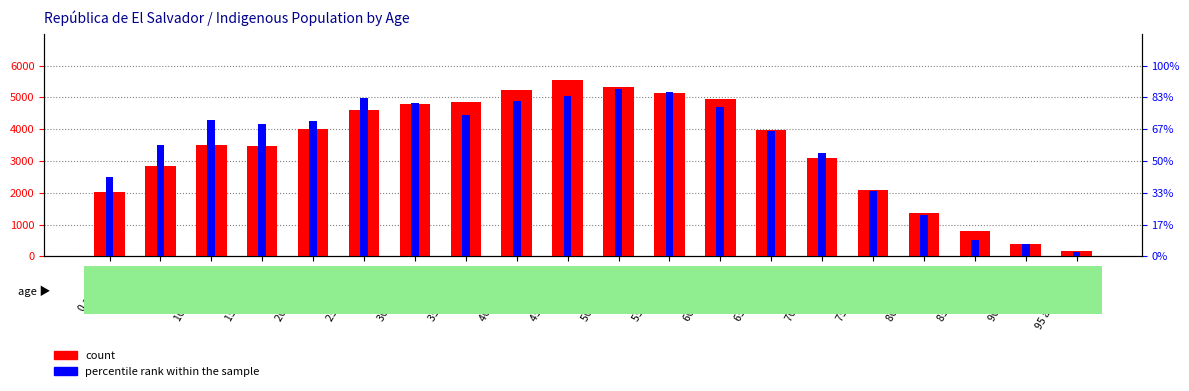

Which series changed the most between 20 a 24 años and 25 a 29 años?

count